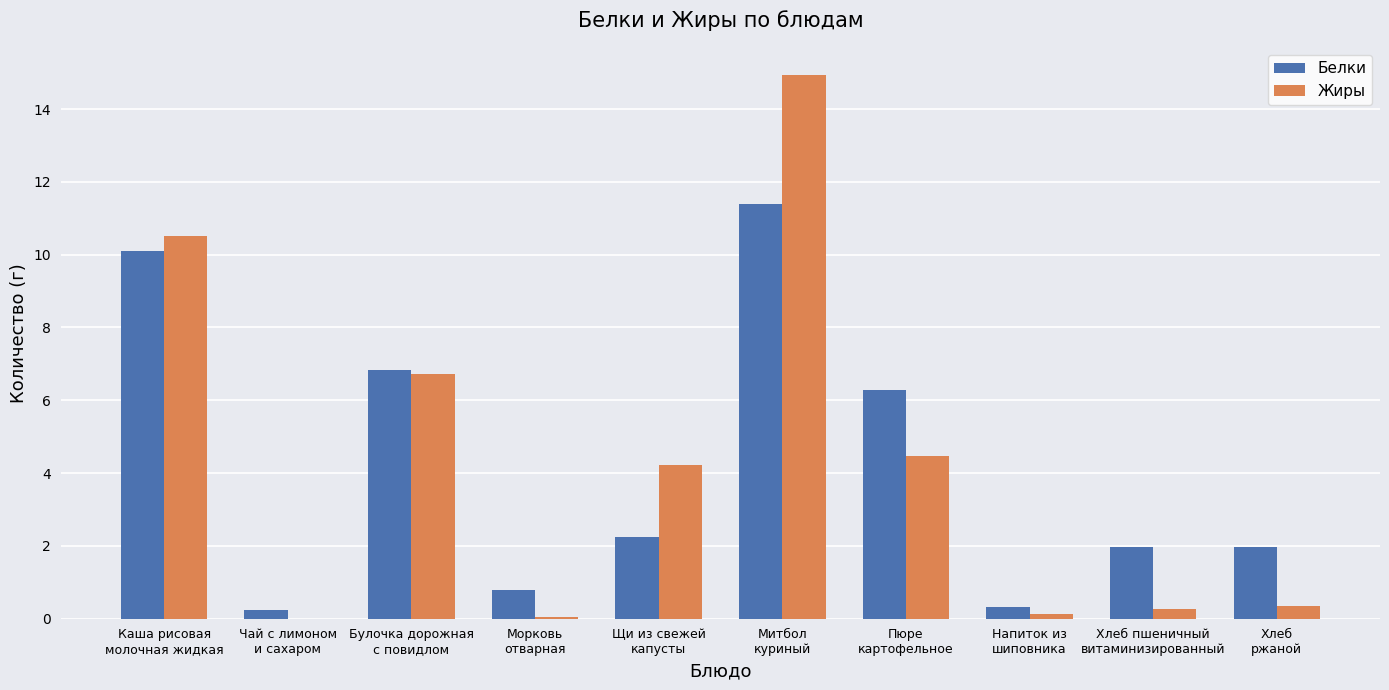

What is the highest value of the Жиры series?

14.9